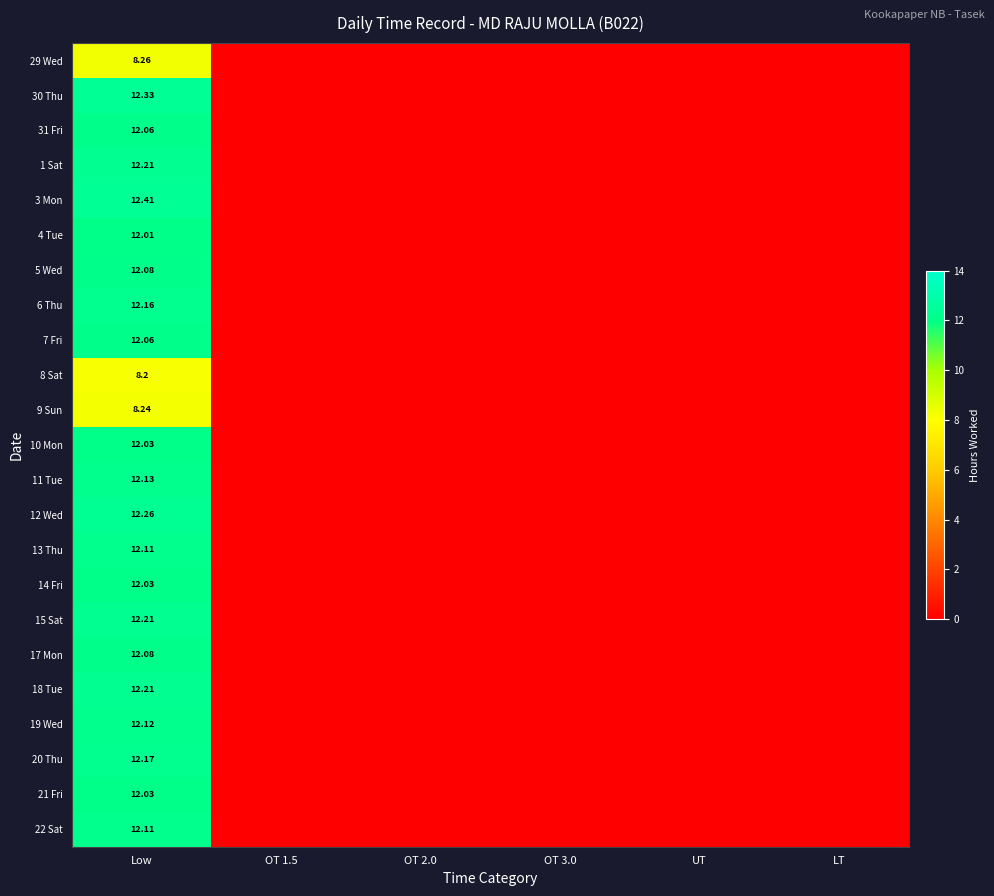

What is the difference between the highest and lowest values at Low?

4.2